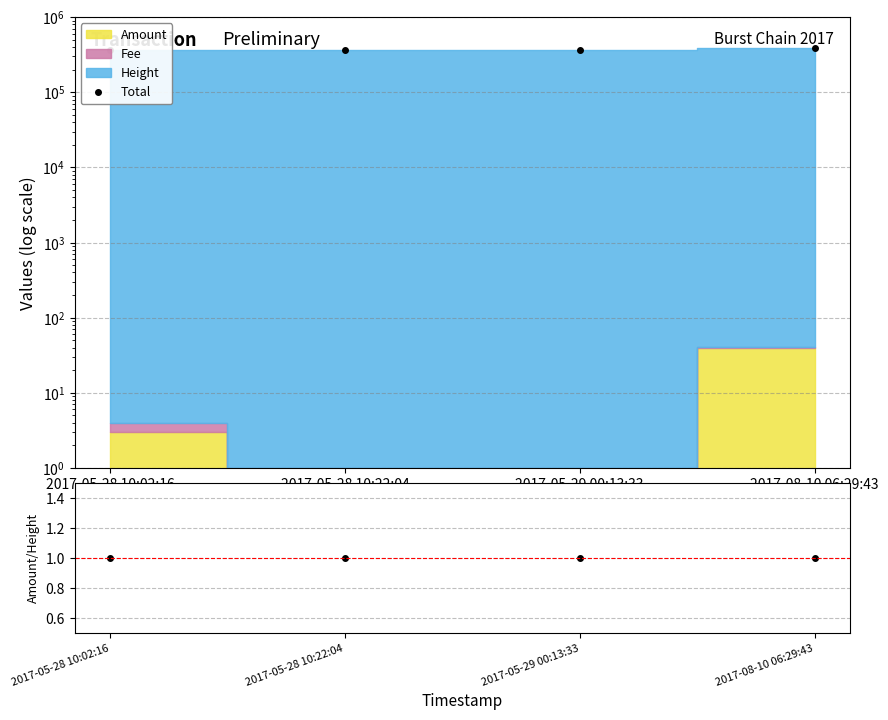

What is the difference between the highest and lowest values at 2017-05-28 10:22:04?

364851.0